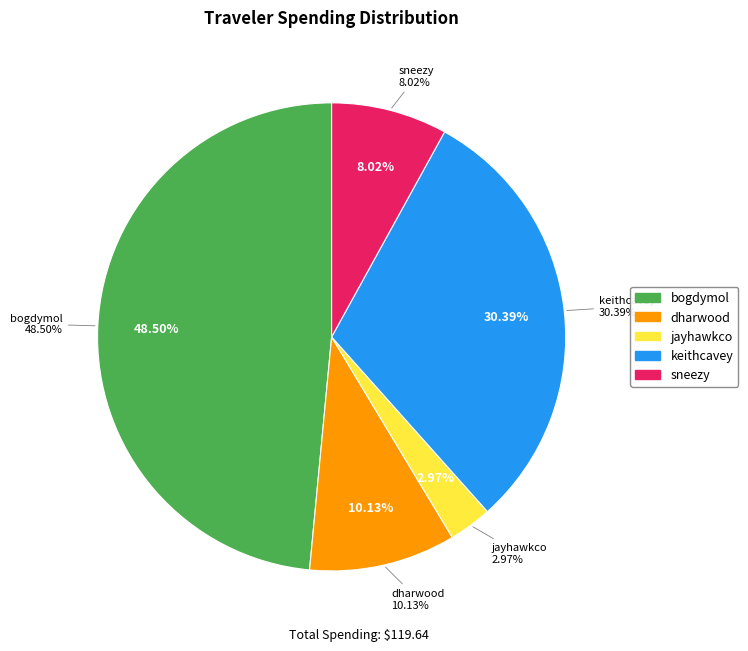

Rank the categories by value from highest to lowest.

bogdymol, keithcavey, dharwood, sneezy, jayhawkco